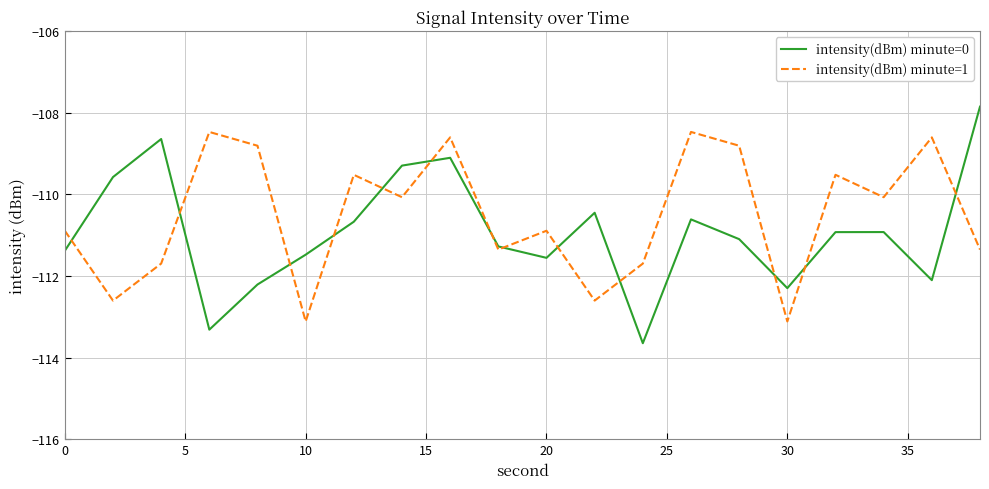

Which series has the largest range (max minus min)?

intensity(dBm) minute=0